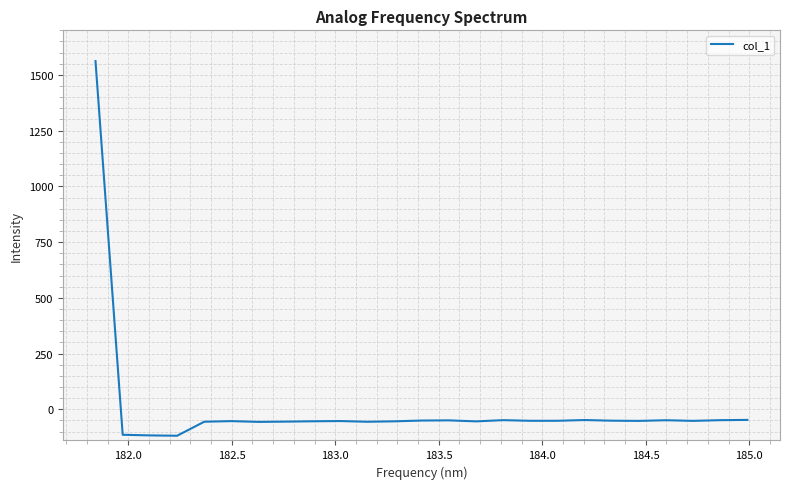

Does the chart display data point markers on the line(s)?

No